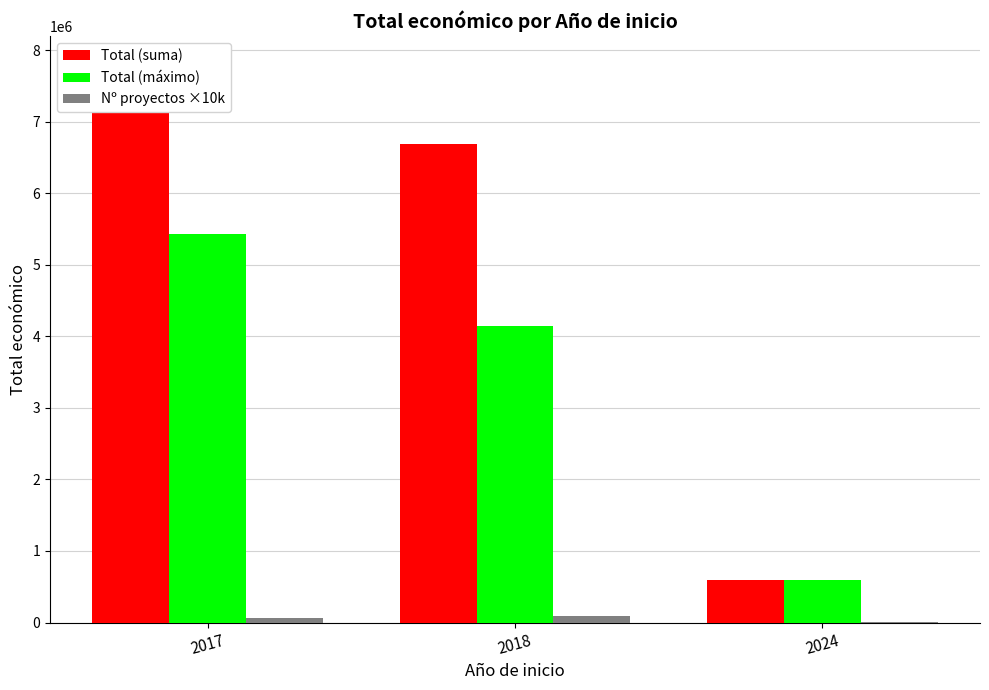

What value does the Total (máximo) series have at 2018, to the nearest 100?

4139400